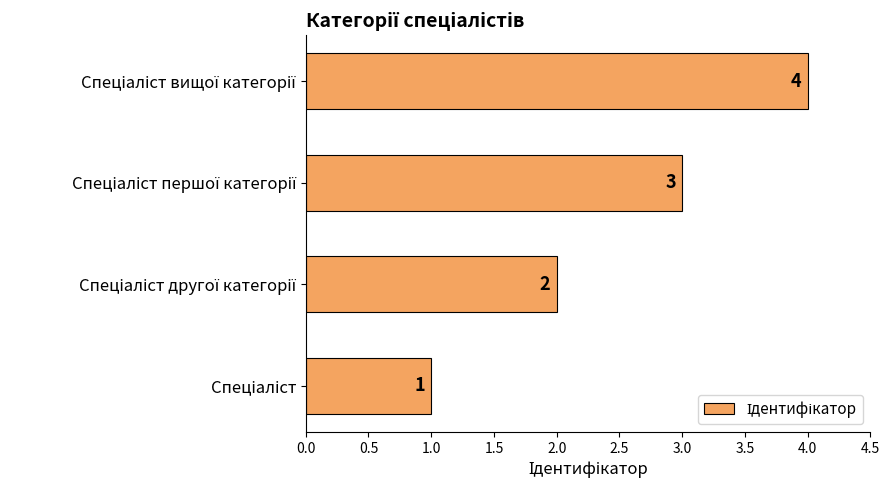

How many values are between 2 and 4?

3